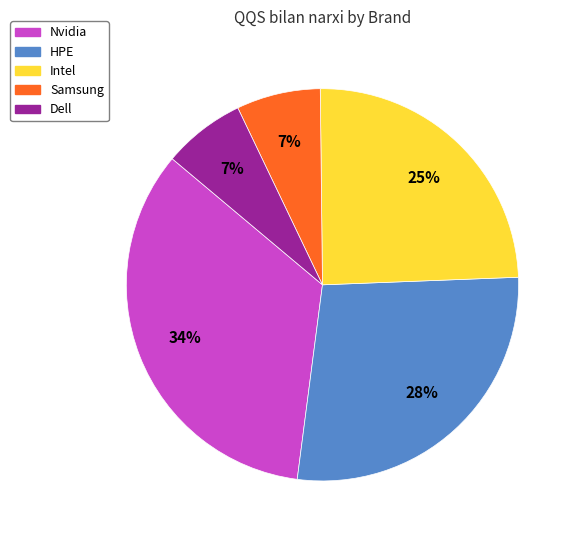

To the nearest percent, what is the average slice percentage?

20%